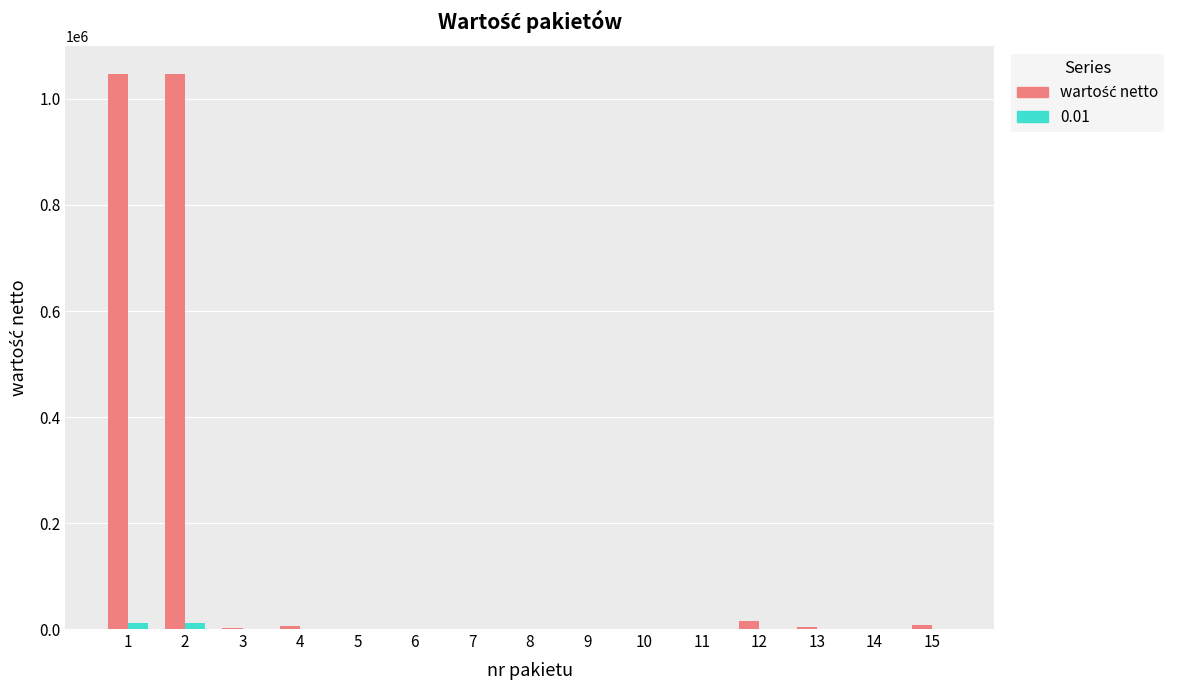

What is the greatest value displayed?

1047600.0